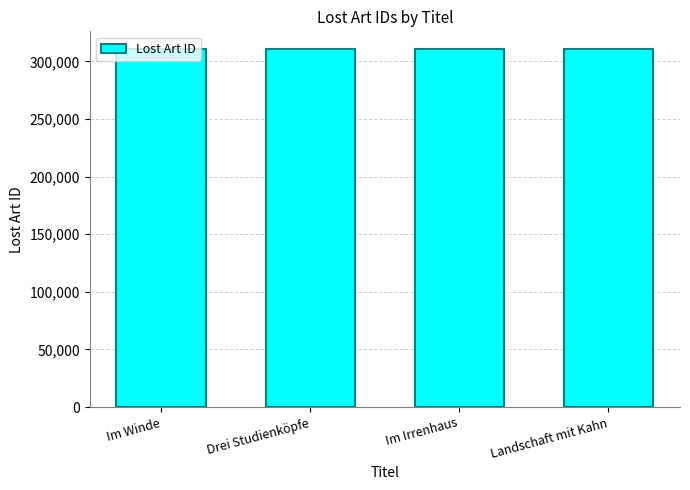

Approximately how many times larger is the value at Im Winde compared to Im Irrenhaus?

1.0